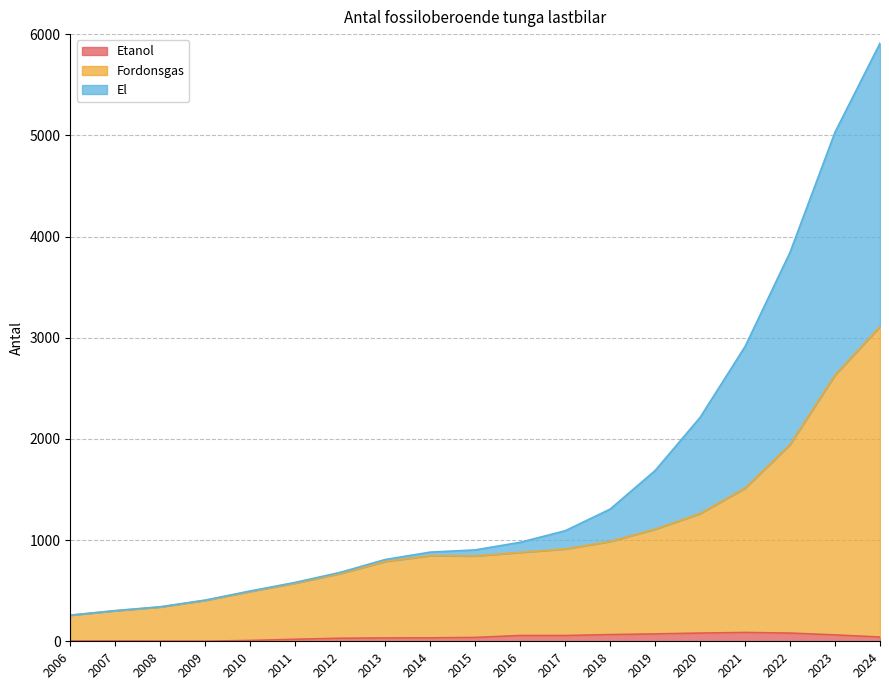

Which has a higher value, 2011 or 2012?

2012